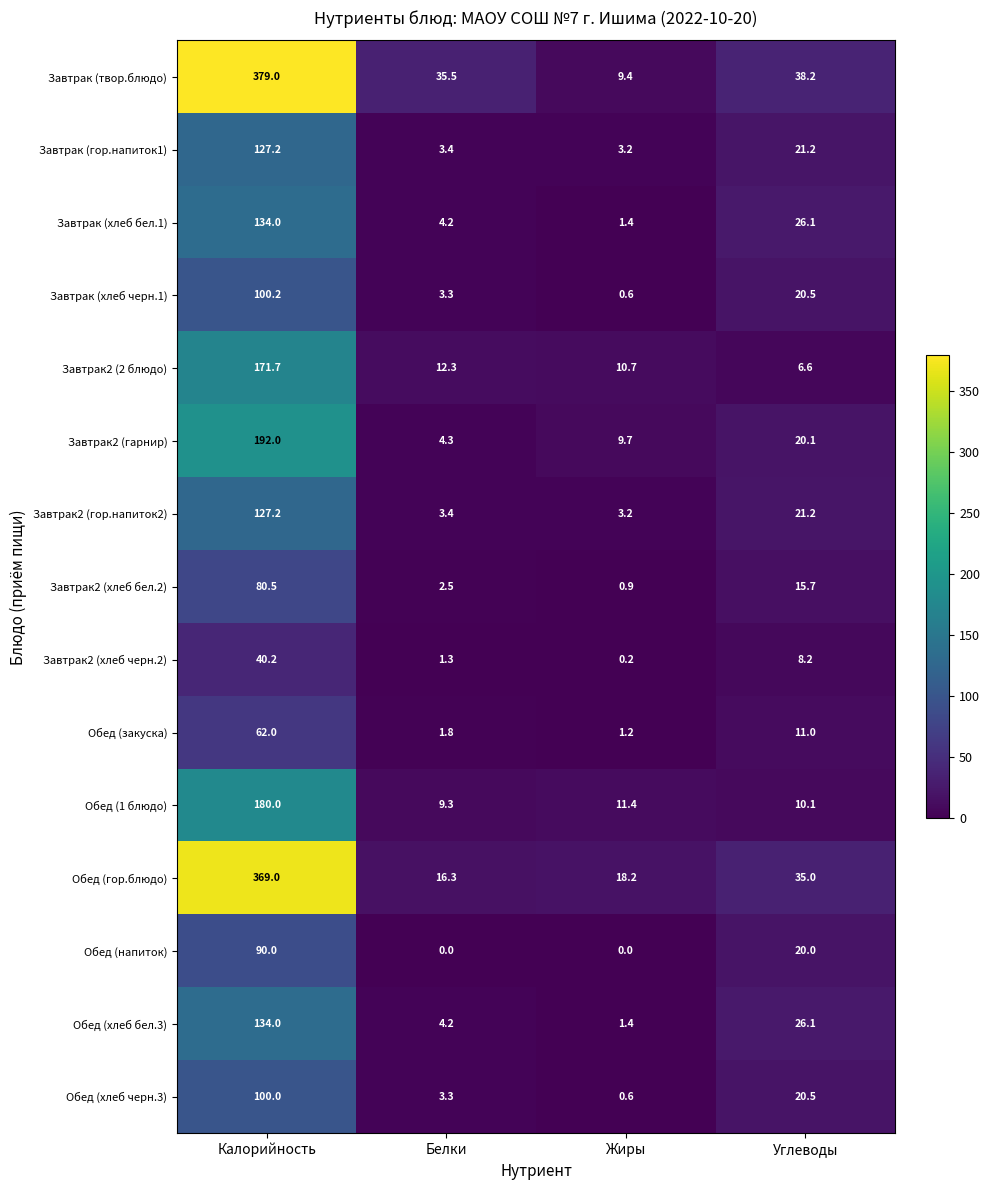

At which label does Завтрак2 (гарнир) reach its minimum?

Белки